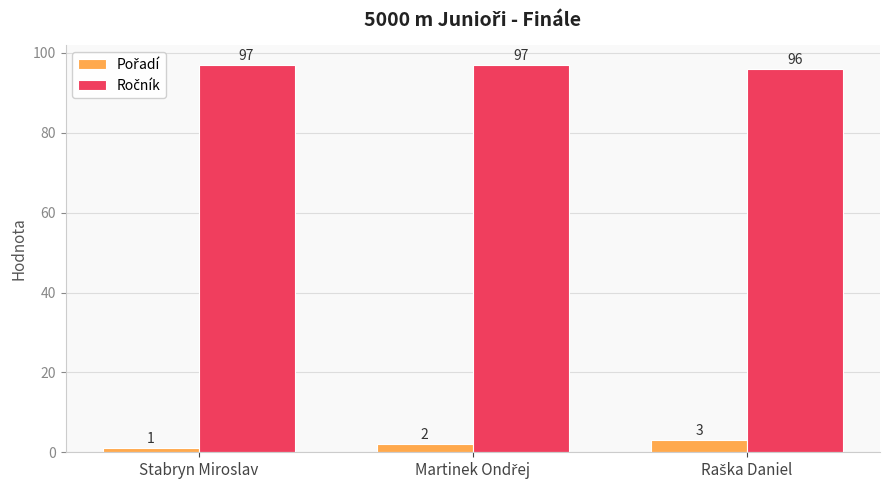

How many bars are there in total?

6